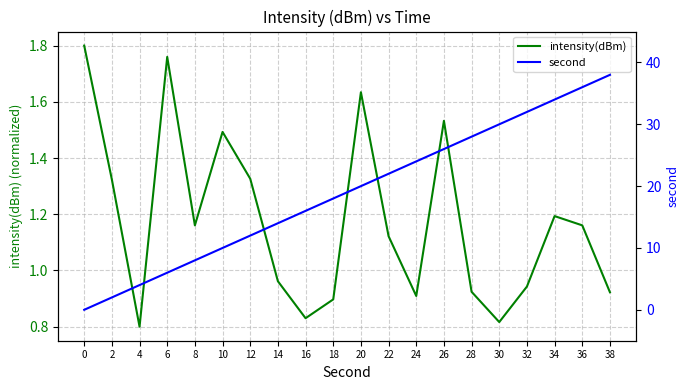

Which series has the widest spread of values?

second